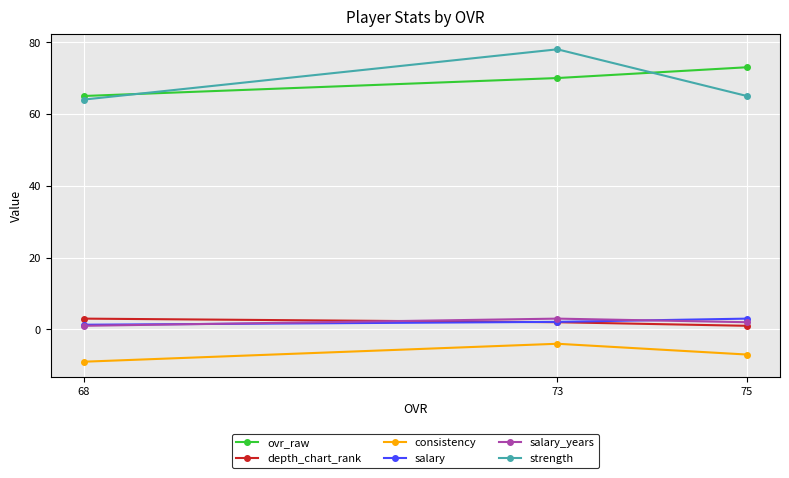

Reading right to left, transcribe all the data shown in this chart.

ovr_raw: 75=73.0	73=70.0	68=65.0
depth_chart_rank: 75=1.0	73=2.0	68=3.0
consistency: 75=-7.0	73=-4.0	68=-9.0
salary: 75=3.0	73=2.1	68=1.3
salary_years: 75=2.0	73=3.0	68=1.0
strength: 75=65.0	73=78.0	68=64.0